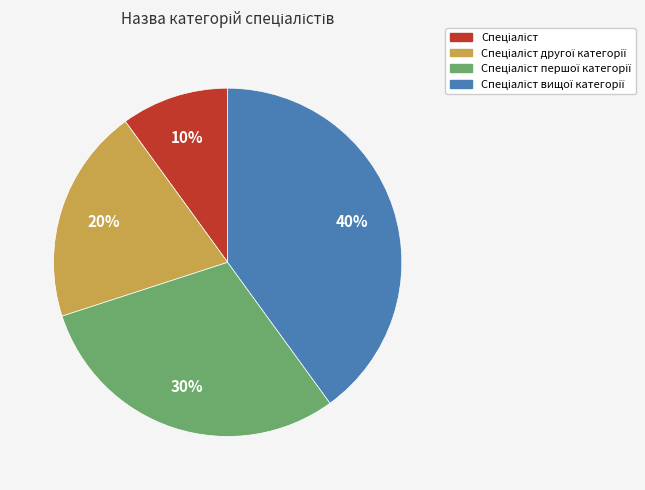

To the nearest percent, what is the average slice percentage?

25%